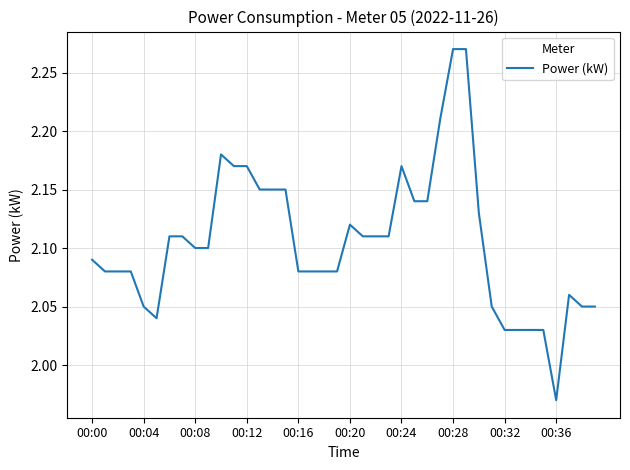

What is the label of the 26th point from the right?

14